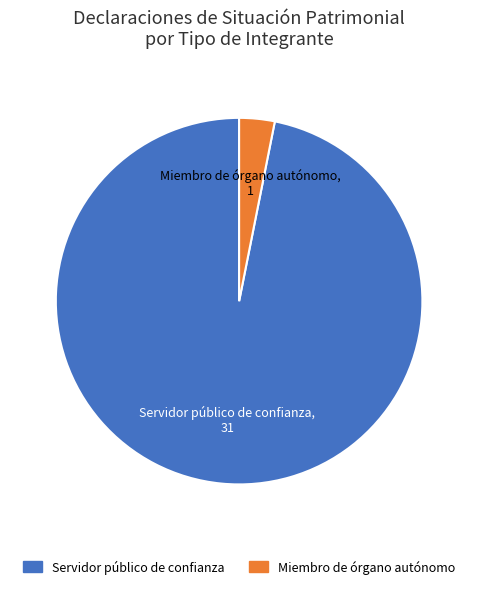

Between Servidor público de confianza and Miembro de órgano autónomo, which is larger?

Servidor público de confianza